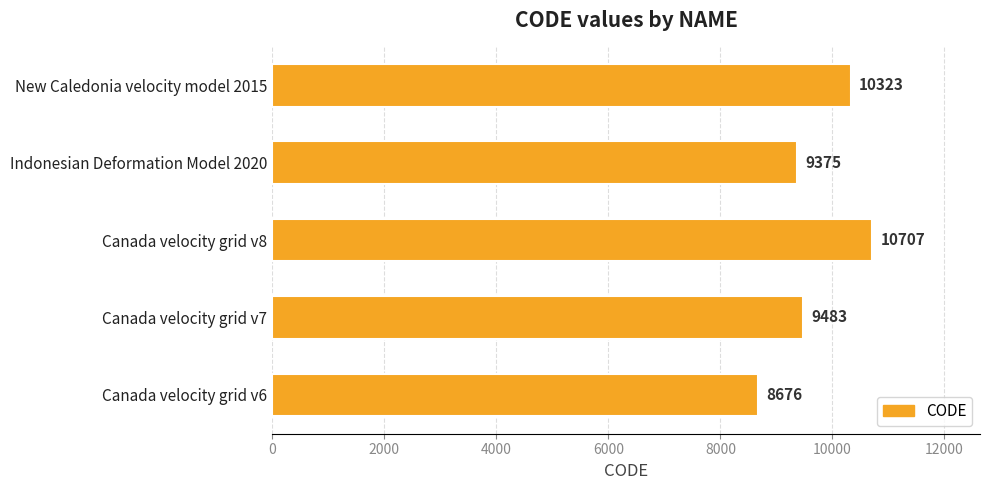

Rank the categories by value from highest to lowest.

Canada velocity grid v8, New Caledonia velocity model 2015, Canada velocity grid v7, Indonesian Deformation Model 2020, Canada velocity grid v6